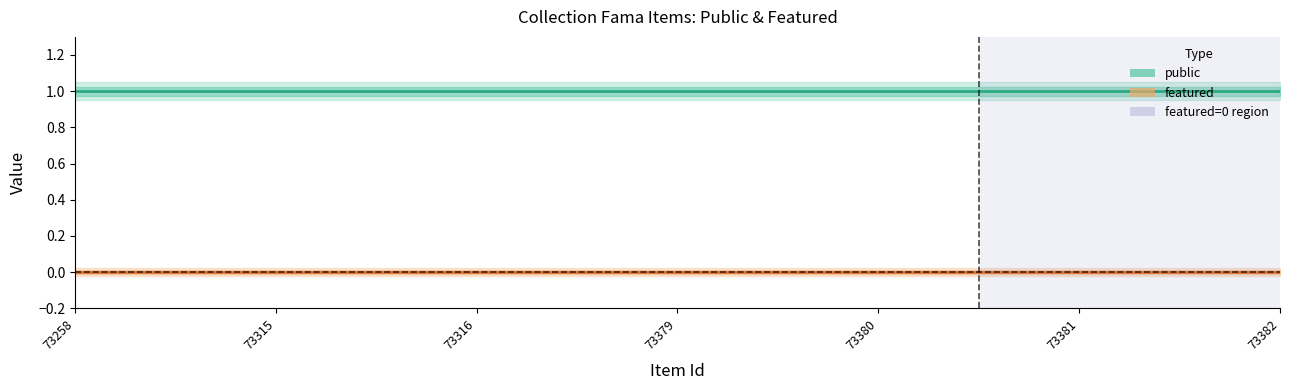

What is the average value of the public series?

1